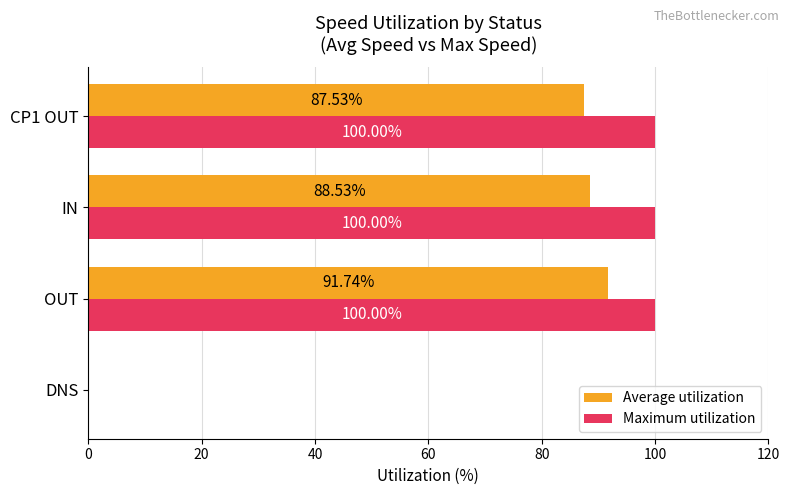

What is the sum of the Maximum utilization values at CP1 OUT and IN?

200.0